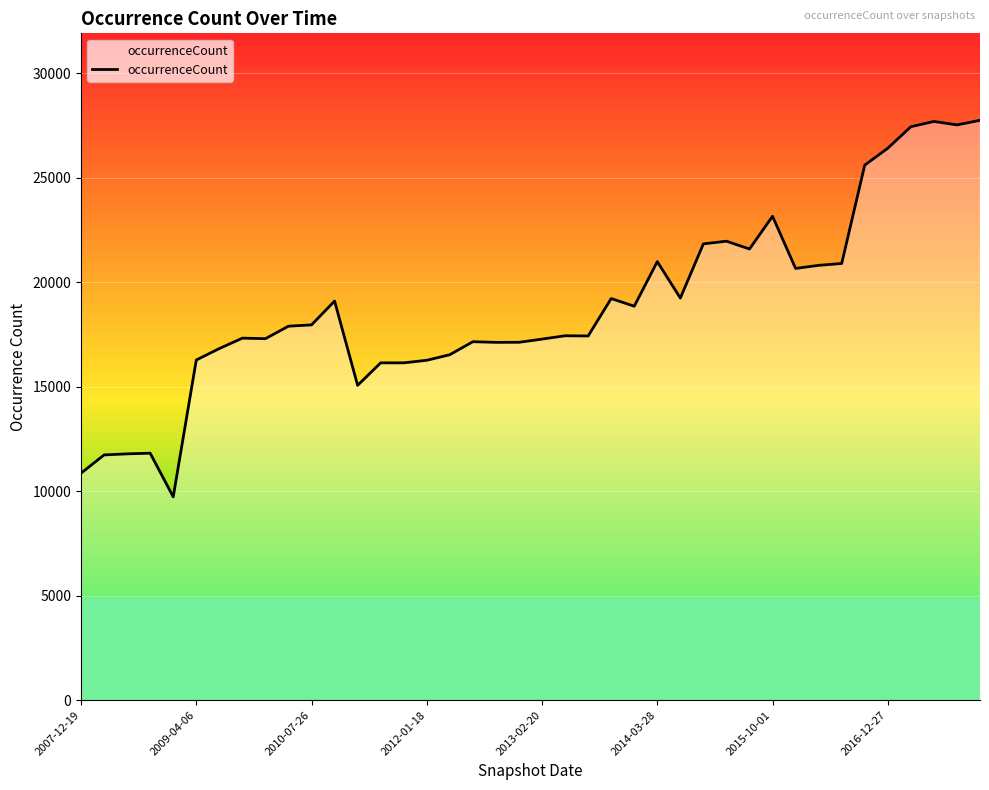

What is the smallest value displayed?

9733